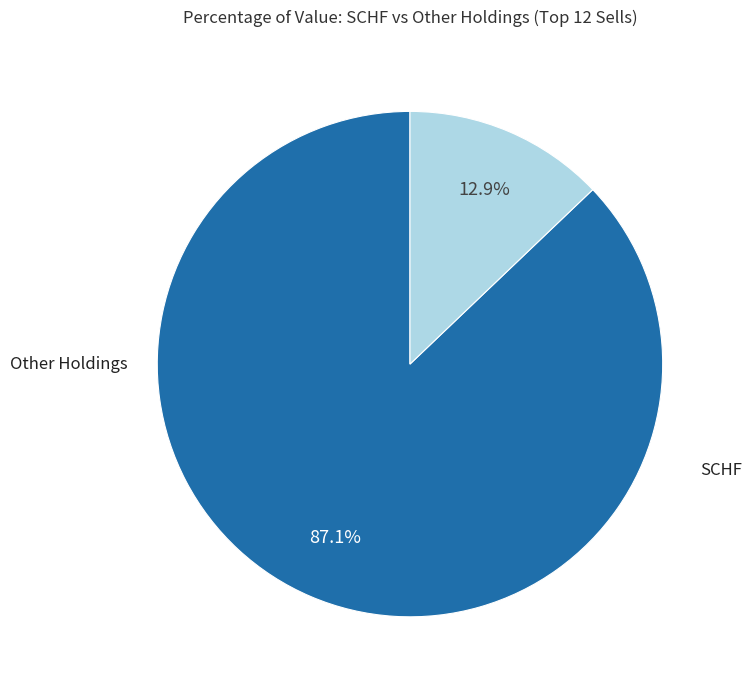

Is there any slice that represents more than half of the pie?

Yes